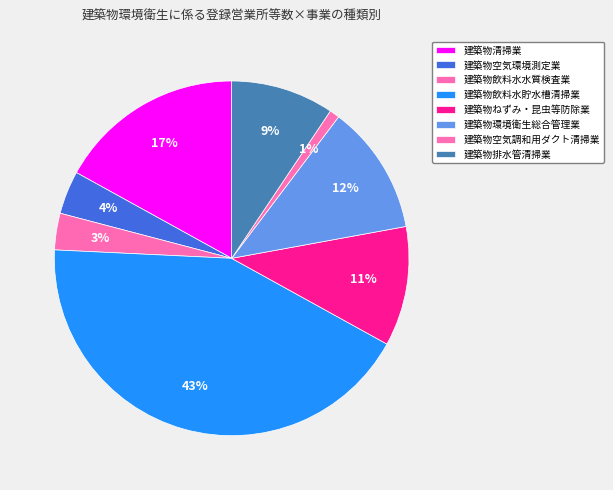

How many segments does this pie chart have?

8